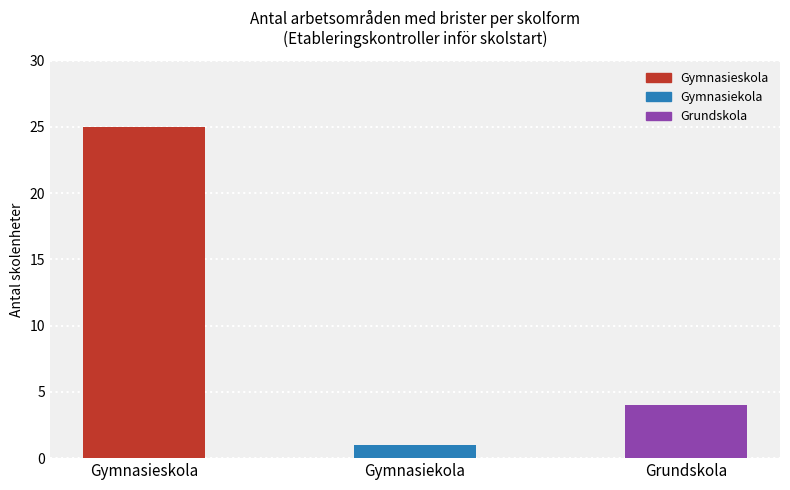

What is the change in value from Gymnasieskola to Grundskola?

-21